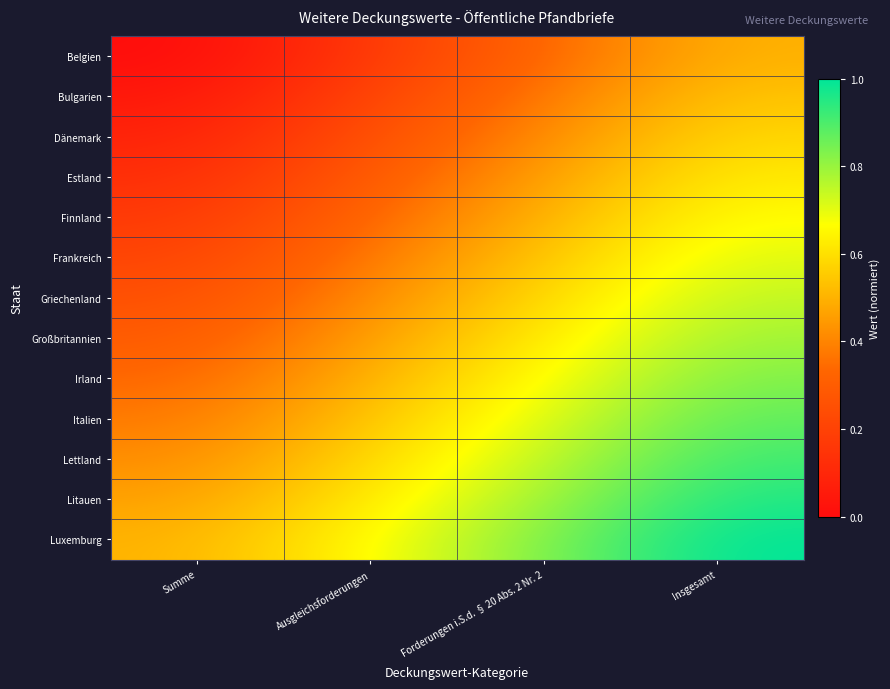

How many distinct data groups are displayed?

13